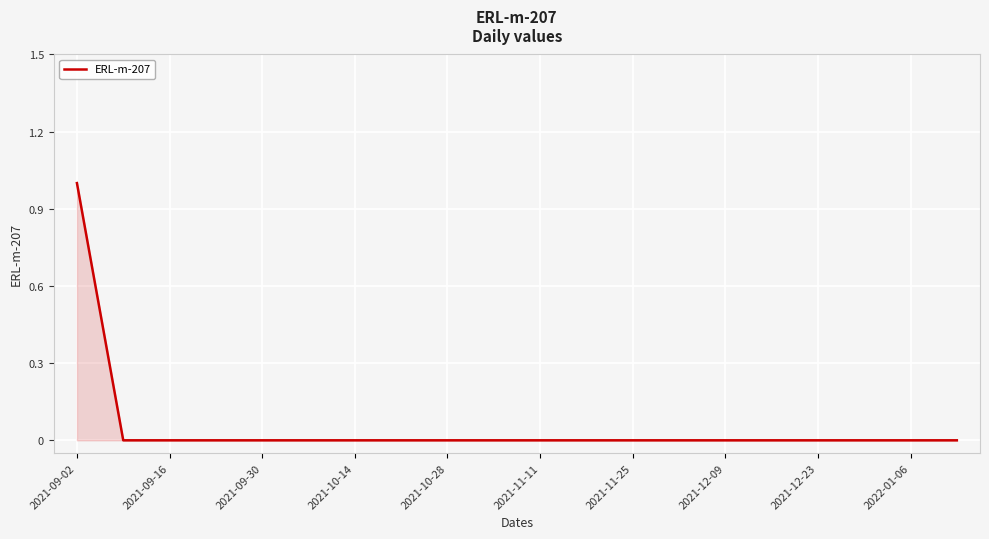

How many lines are shown in the chart?

1